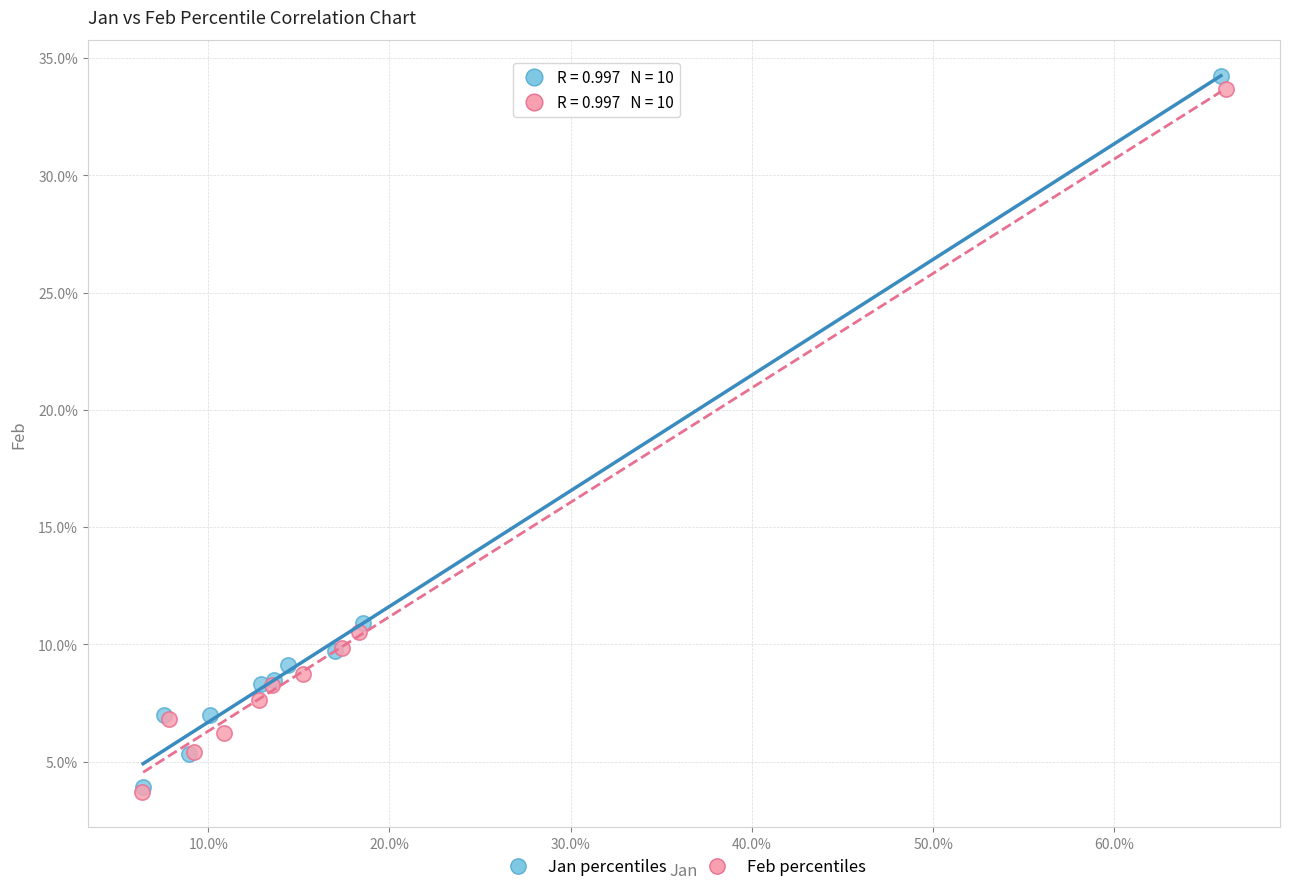

What are all the series names shown in the legend?

Jan percentiles, Feb percentiles